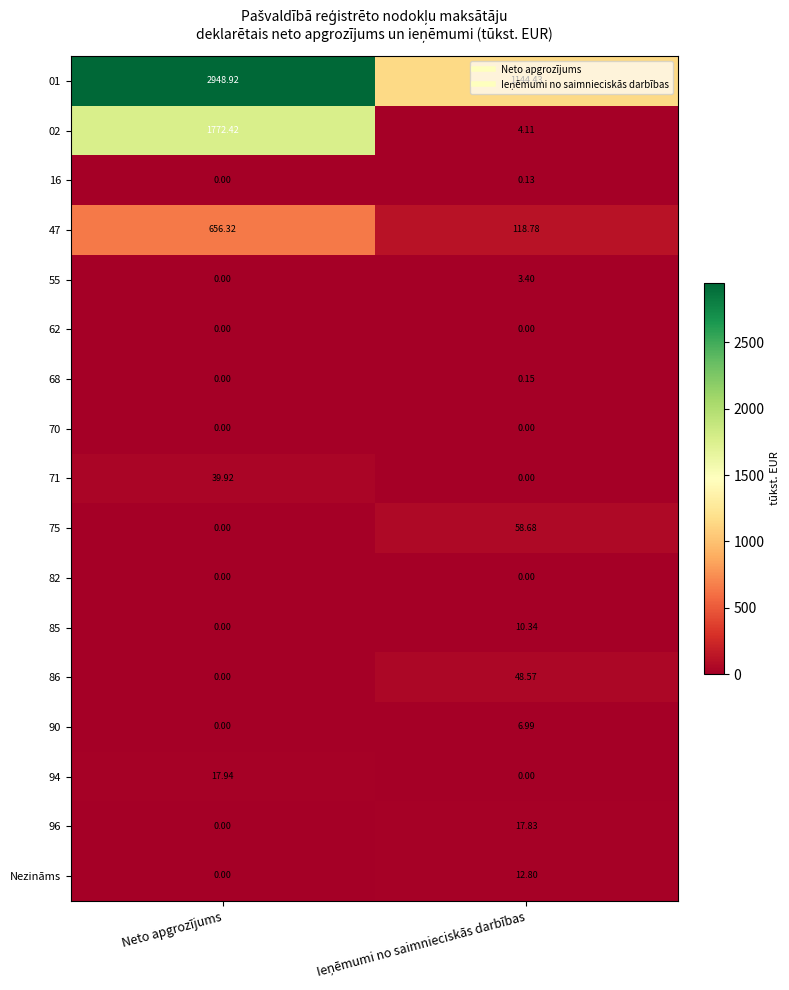

Which category has the highest value in the 47 series?

Neto apgrozījums